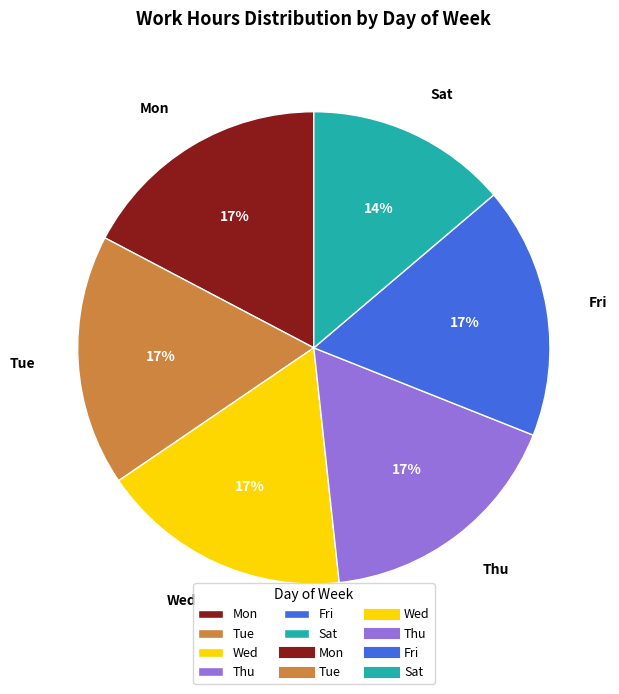

True or false: Wed accounts for 17% of the total.

True